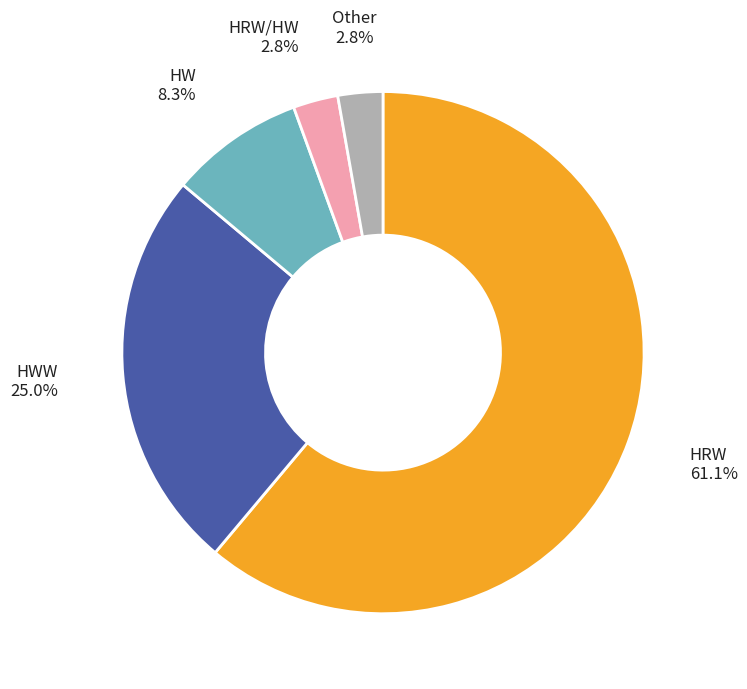

Is there a majority slice in this chart?

Yes